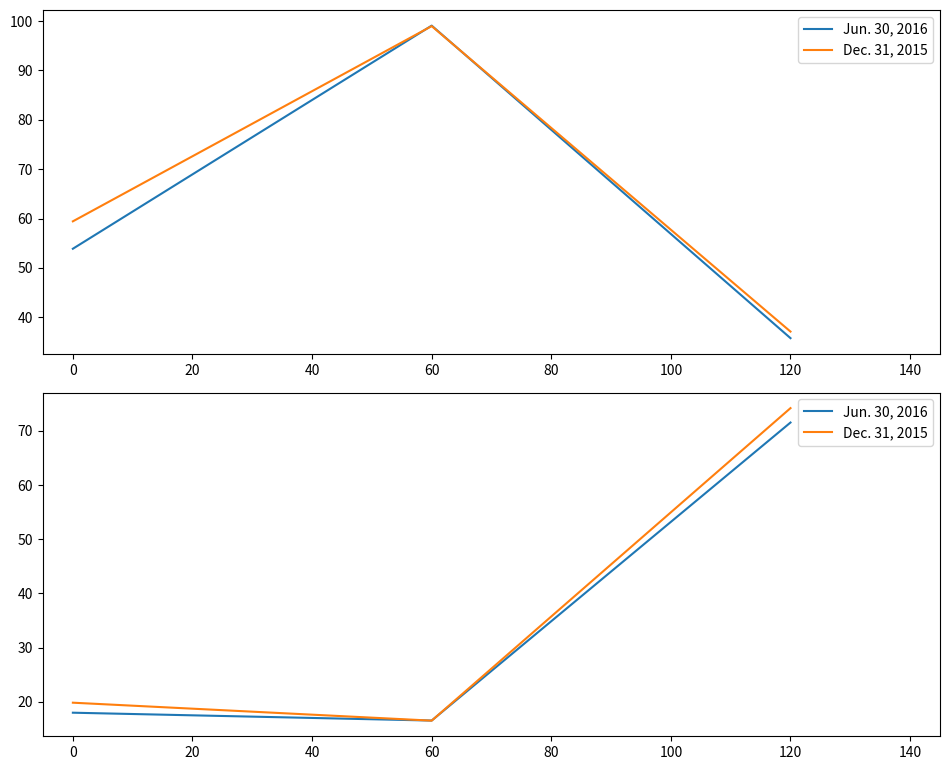

Rank the series by their maximum value, from highest to lowest.

Dec. 31, 2015, Jun. 30, 2016